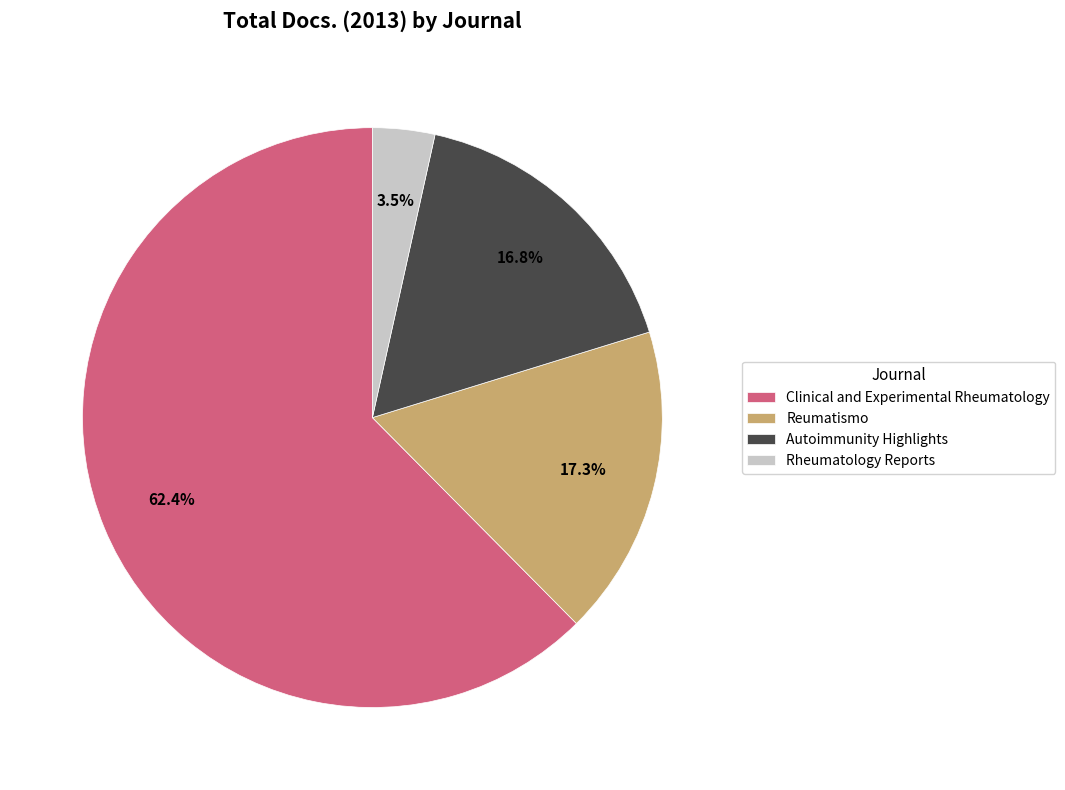

To the nearest percent, what percentage of the pie is Reumatismo?

17%